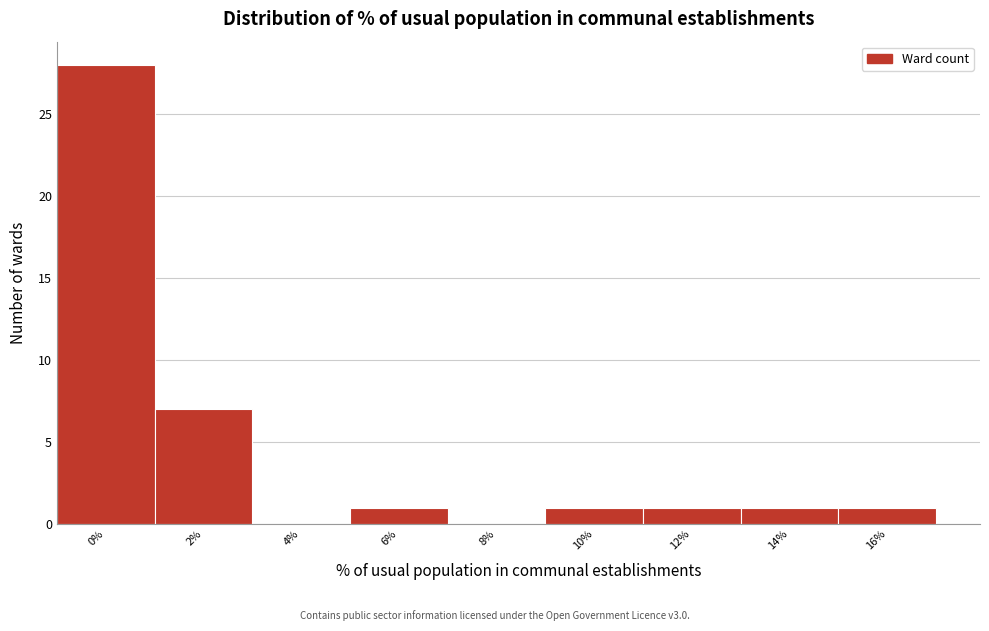

Reading right to left, extract all data points from this chart.

16%=1	14%=1	12%=1	10%=1	8%=0	6%=1	4%=0	2%=7	0%=28